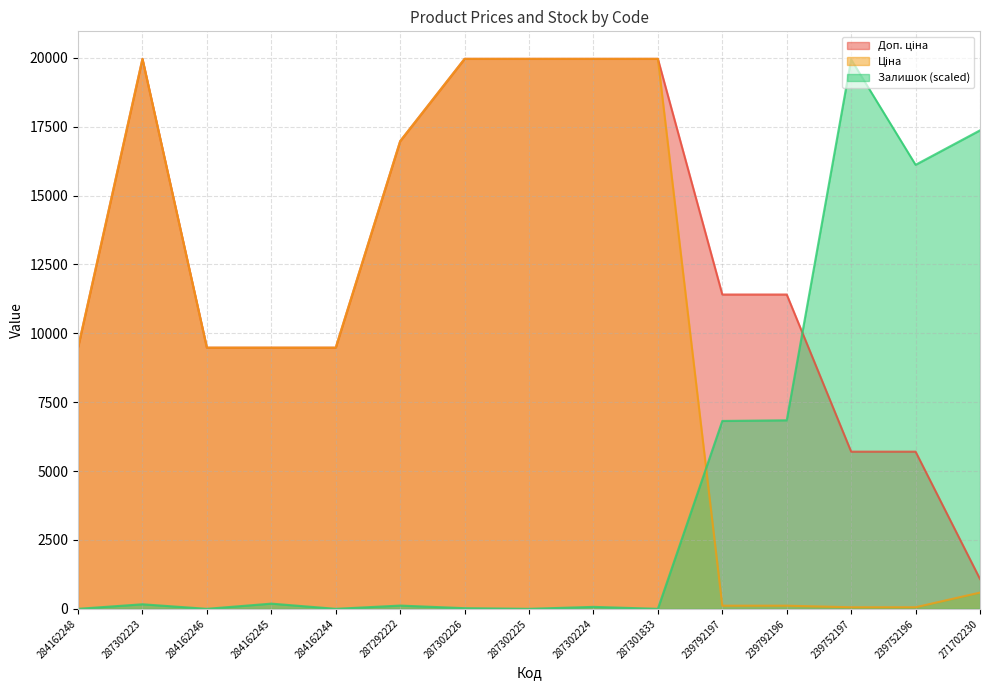

Where does the Ціна series first go above 9480?

284162248